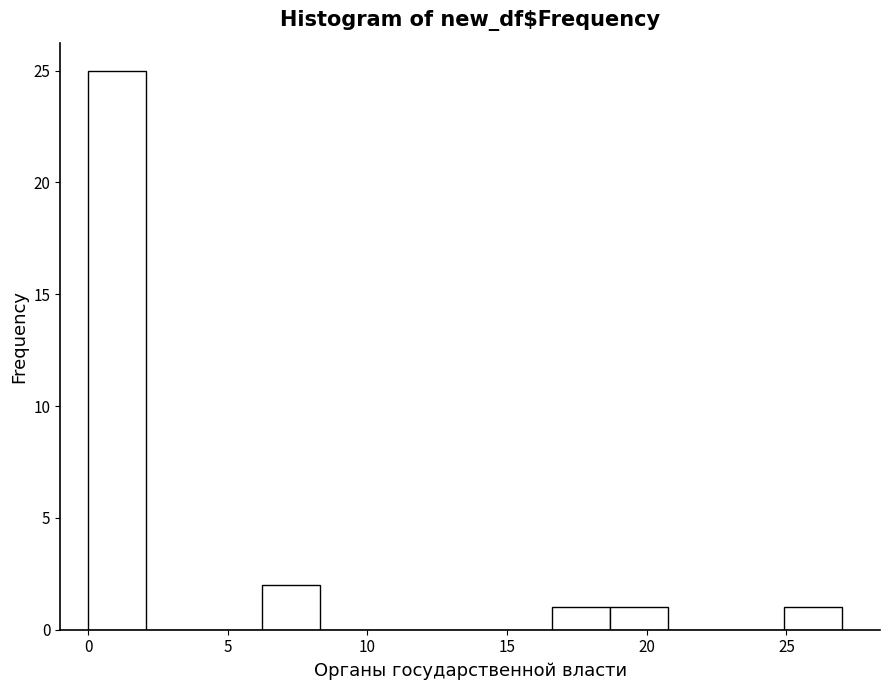

Reading left to right, list every bar in this chart as the range it spans on the x-axis followed by its height. Neither the bar edges nor the heights are printed on the chart, so give them approximately, as read against the axes.

0.0 to 2.0: 25
2.0 to 4.0: 0
4.0 to 6.0: 0
6.0 to 8.5: 2
8.5 to 10.5: 0
10.5 to 12.5: 0
12.5 to 14.5: 0
14.5 to 16.5: 0
16.5 to 18.5: 1
18.5 to 21.0: 1
21.0 to 23.0: 0
23.0 to 25.0: 0
25.0 to 27.0: 1